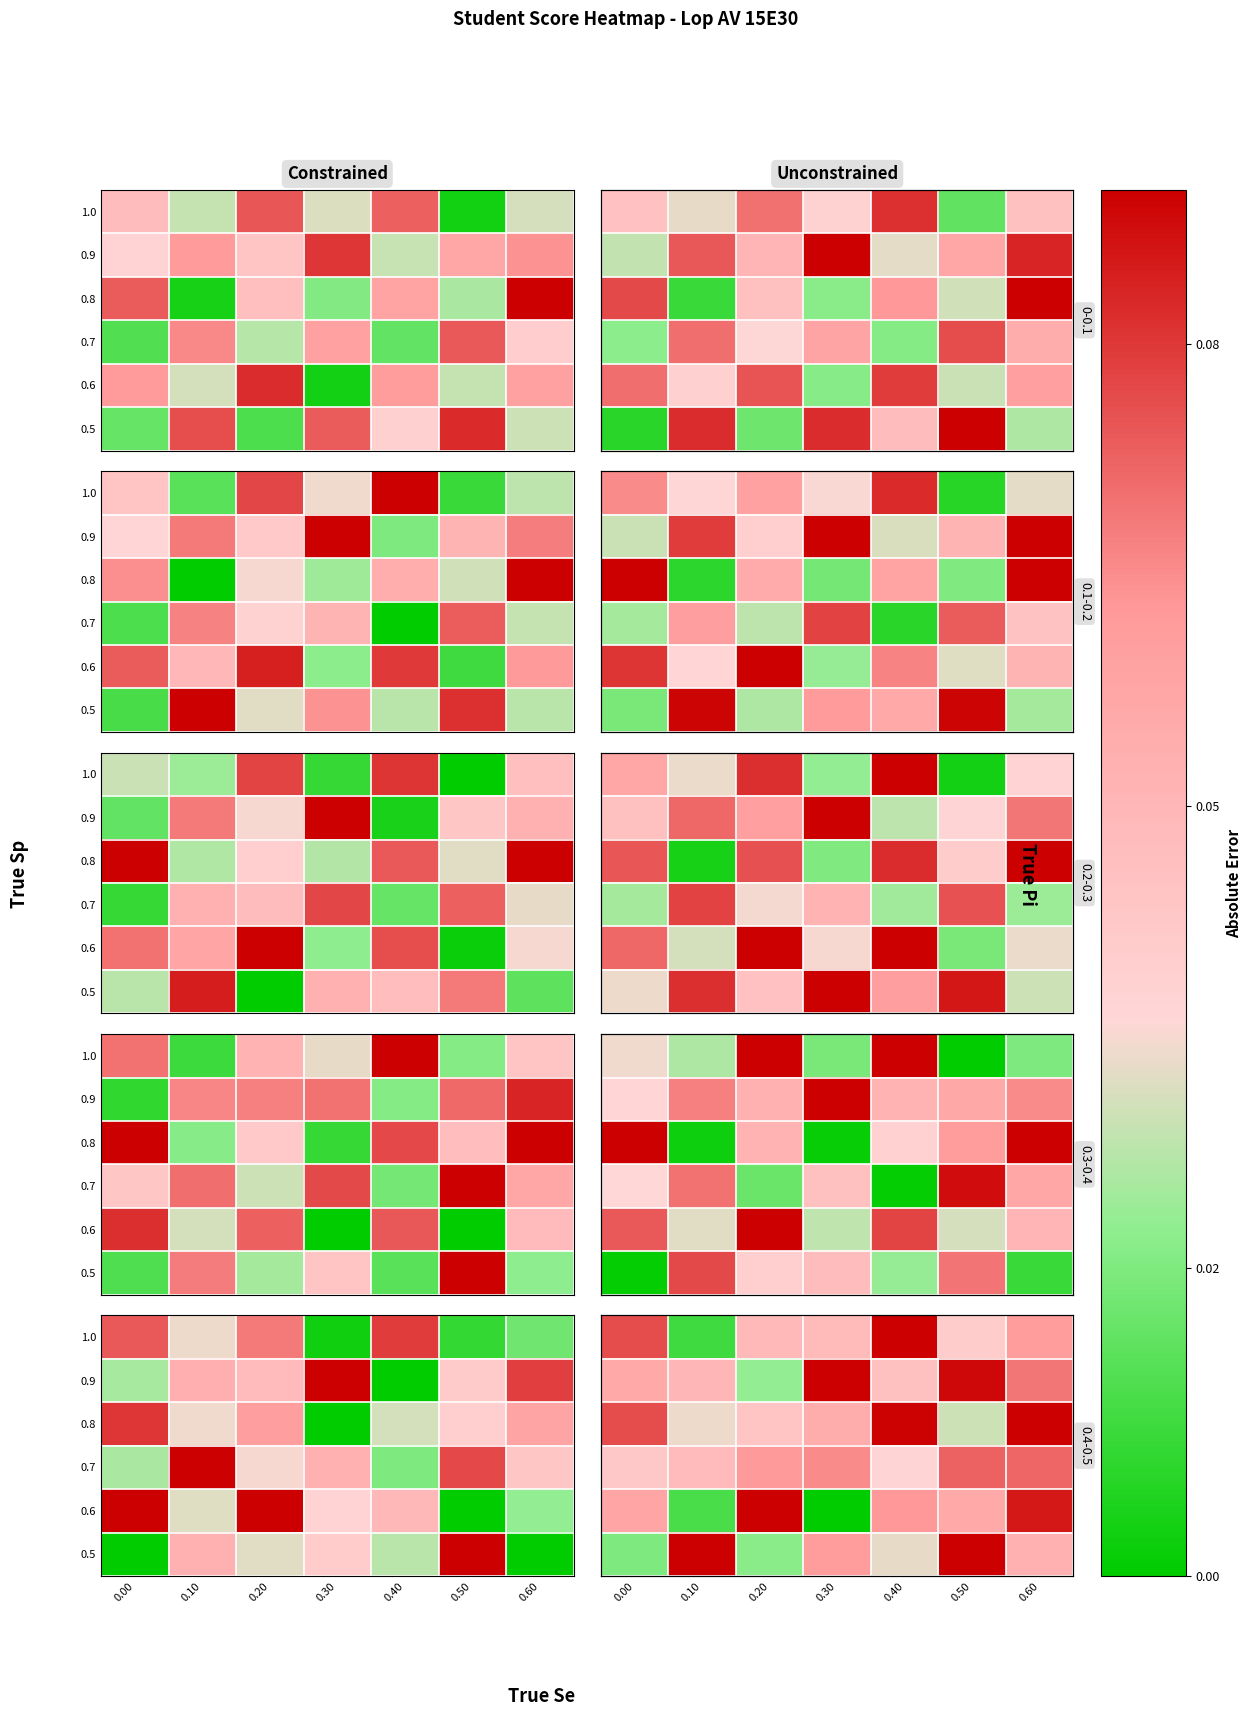

At which category is the sum across all series the highest?

0.60